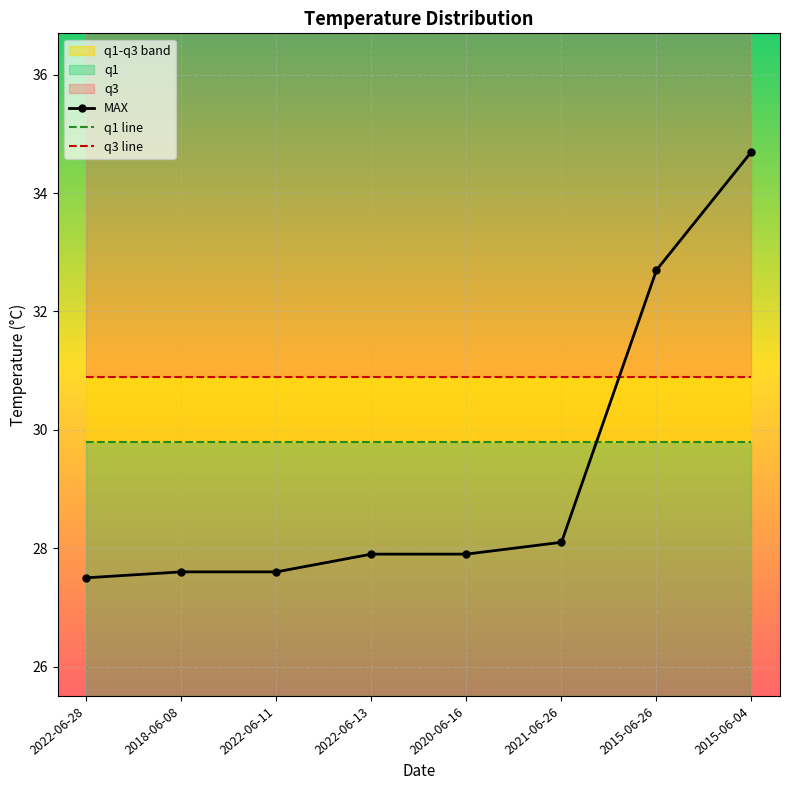

What is the minimum value shown in the chart?

27.5